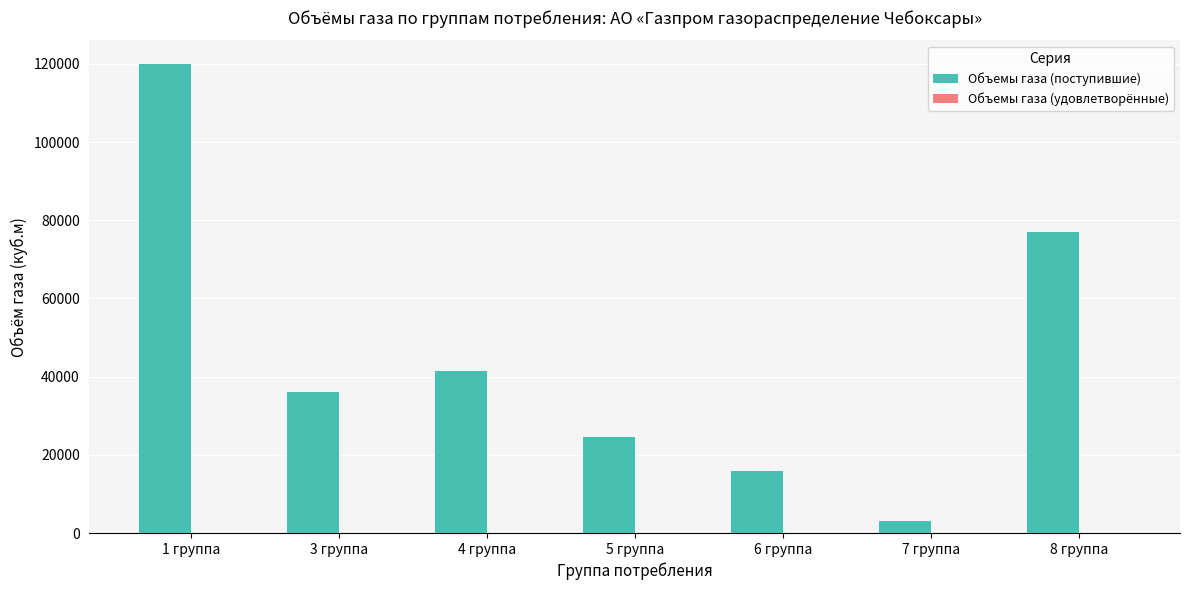

Rank the categories by value from lowest to highest.

7 группа, 6 группа, 5 группа, 3 группа, 4 группа, 8 группа, 1 группа